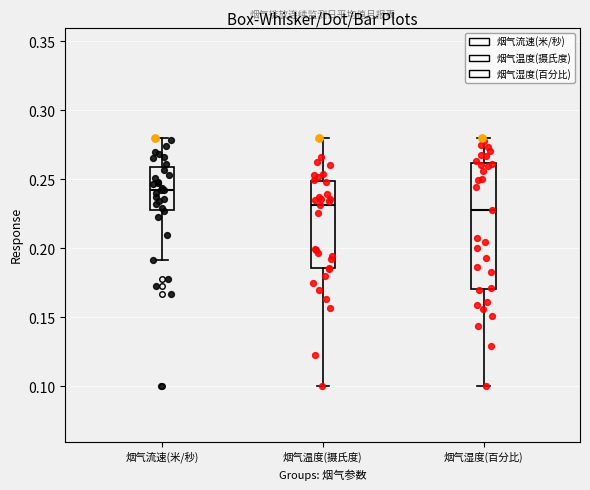

Reading left to right, read every box against the y-axis: the position of its median line, the range the box covers, and the ends of its whiskers. The values are not printed on the chart, so give them approximately, as read against the axis.

烟气流速(米/秒): median 0.245, box 0.230 to 0.260, whiskers 0.190 to 0.280
烟气温度(摄氏度): median 0.230, box 0.185 to 0.250, whiskers 0.100 to 0.280
烟气湿度(百分比): median 0.230, box 0.170 to 0.260, whiskers 0.100 to 0.280